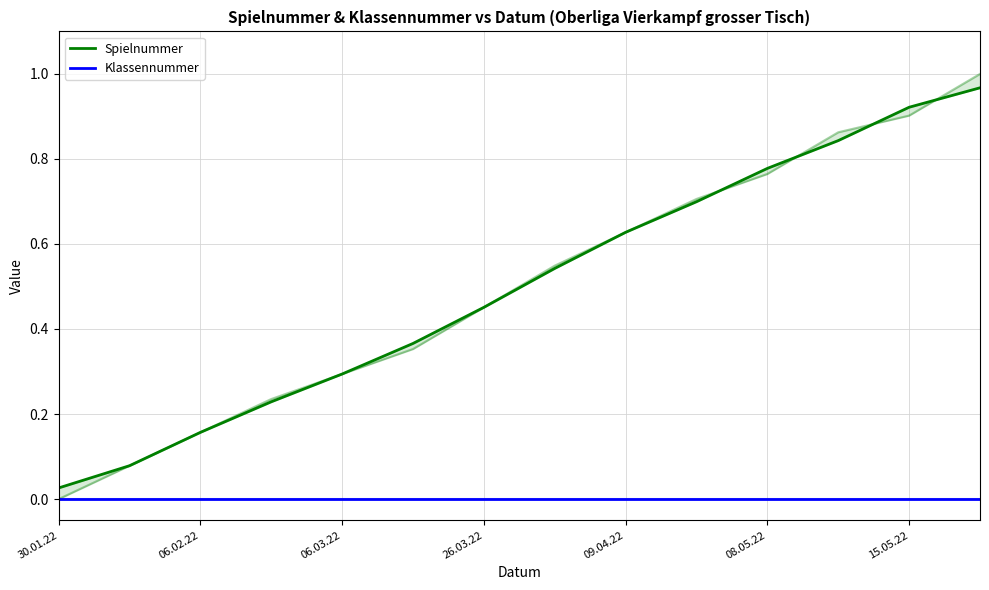

At 7, list the series in order from smallest to largest.

Klassennummer, Spielnummer